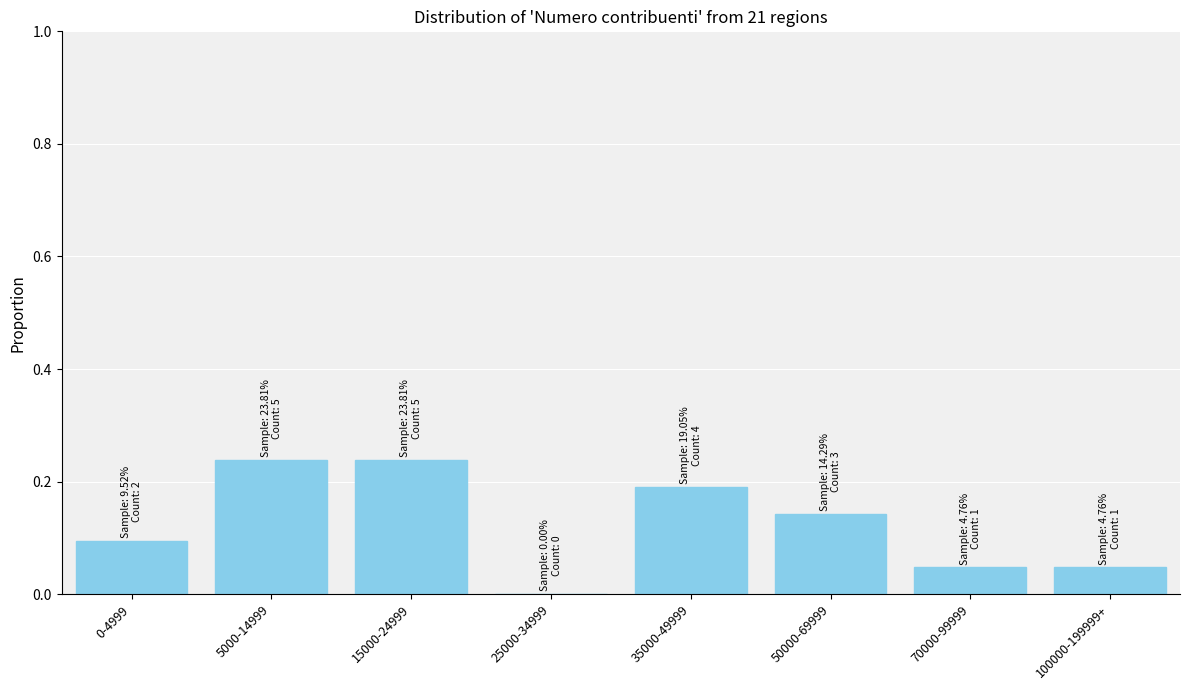

The value at 70000-99999 is 0.0. True or false?

True